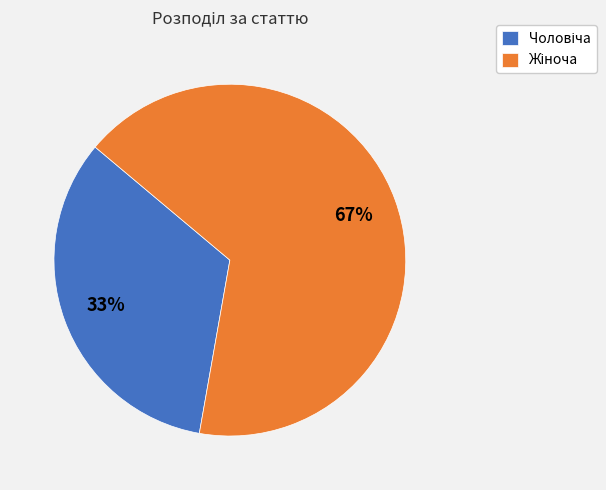

To the nearest percent, what is the average slice percentage?

50%